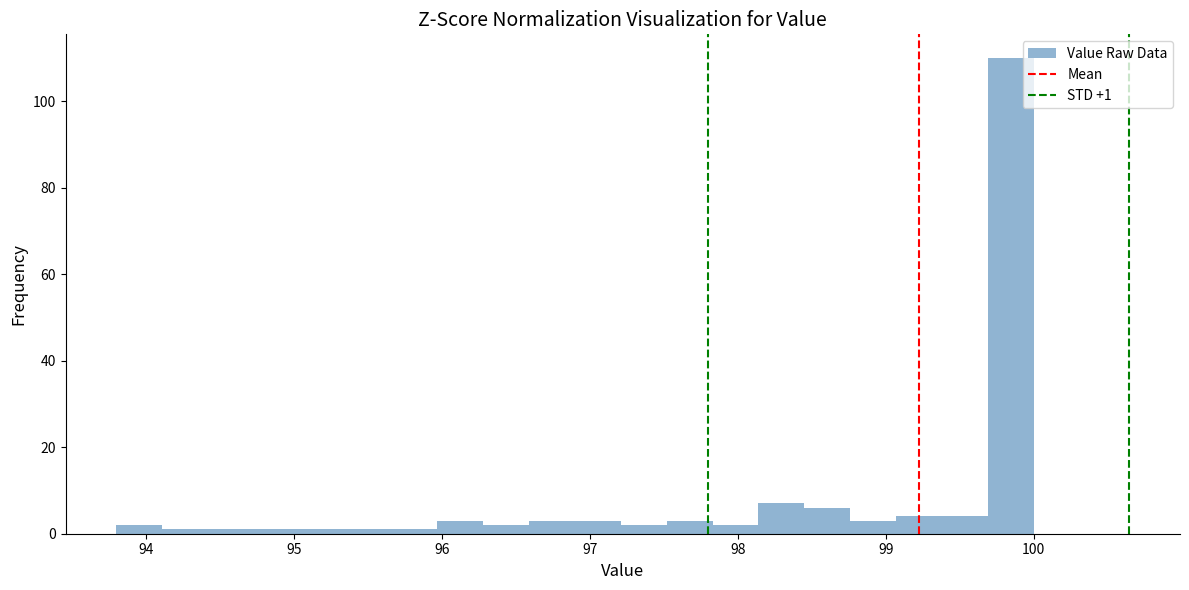

Read against the x-axis, roughly where is the centre of the tallest bar?

99.8